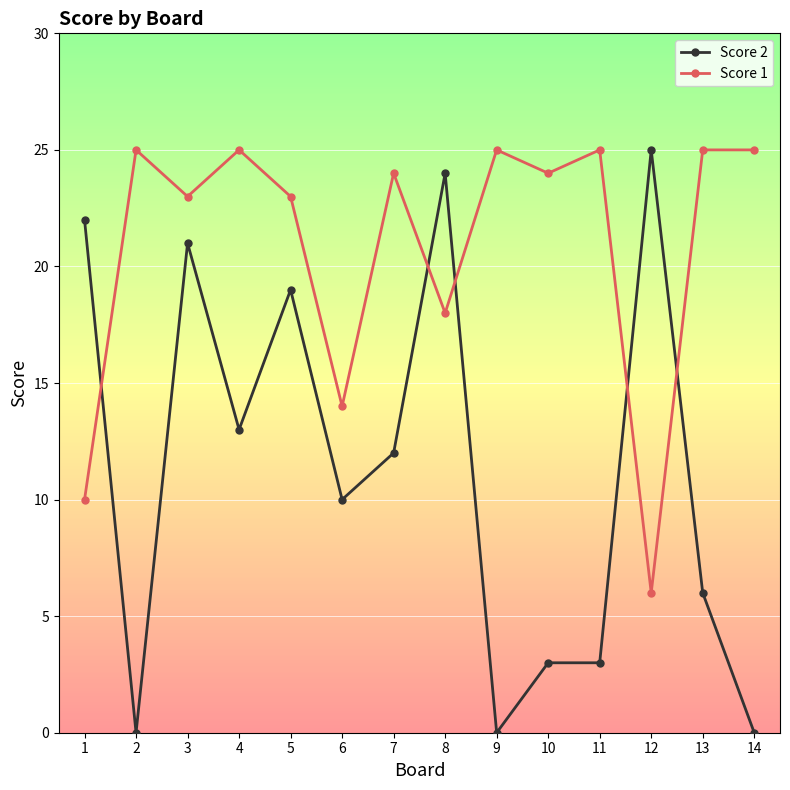

Rank the series at 14 from lowest to highest value.

Score 2, Score 1